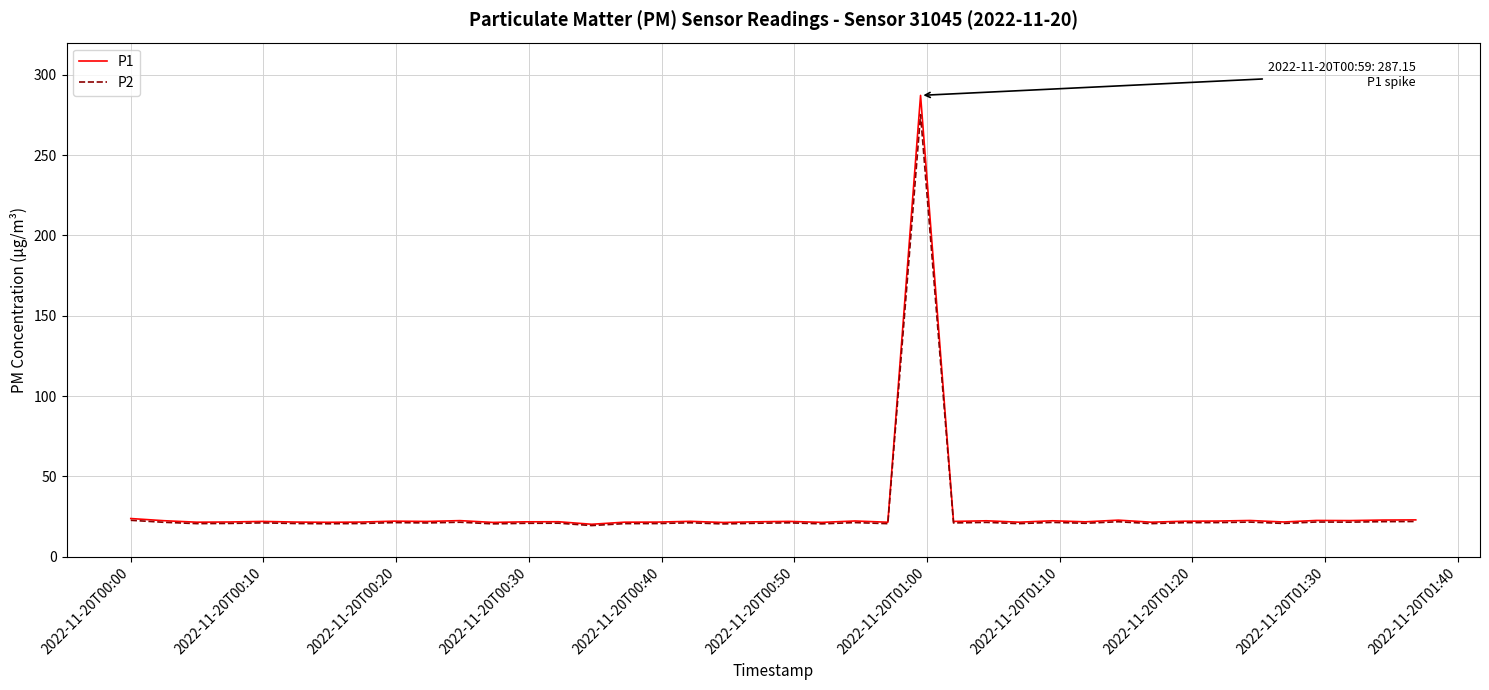

How many categories are shown in the chart?

40